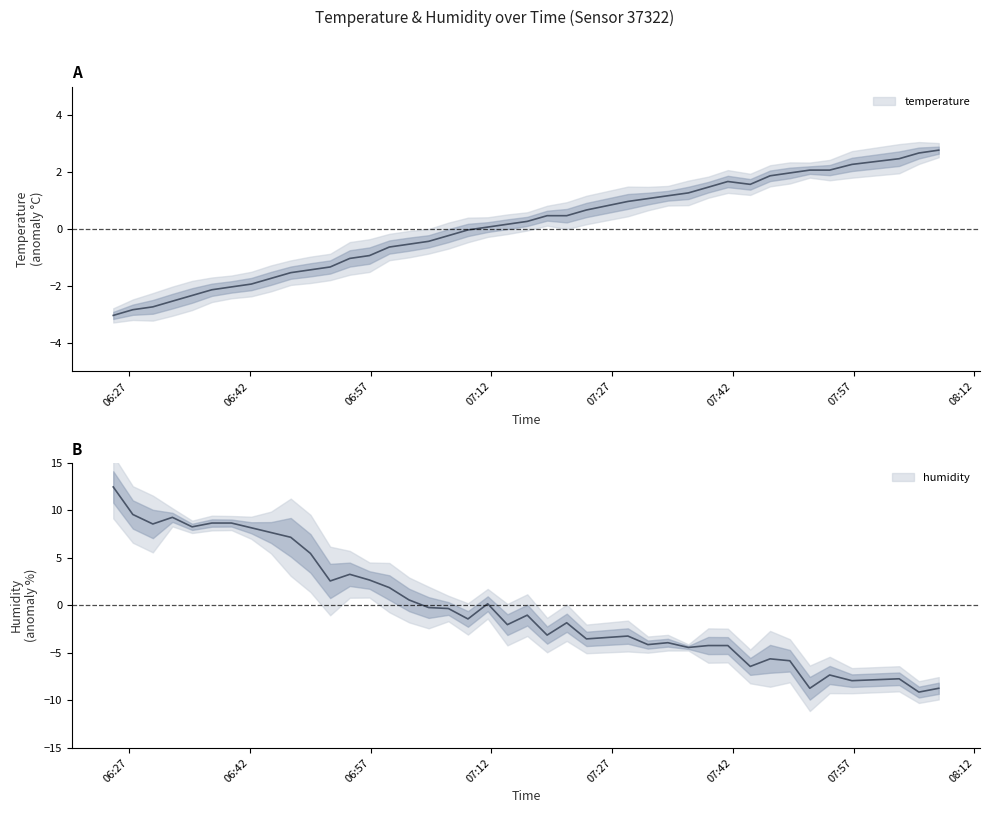

True or false: humidity has more than 2 interior local peaks.

True